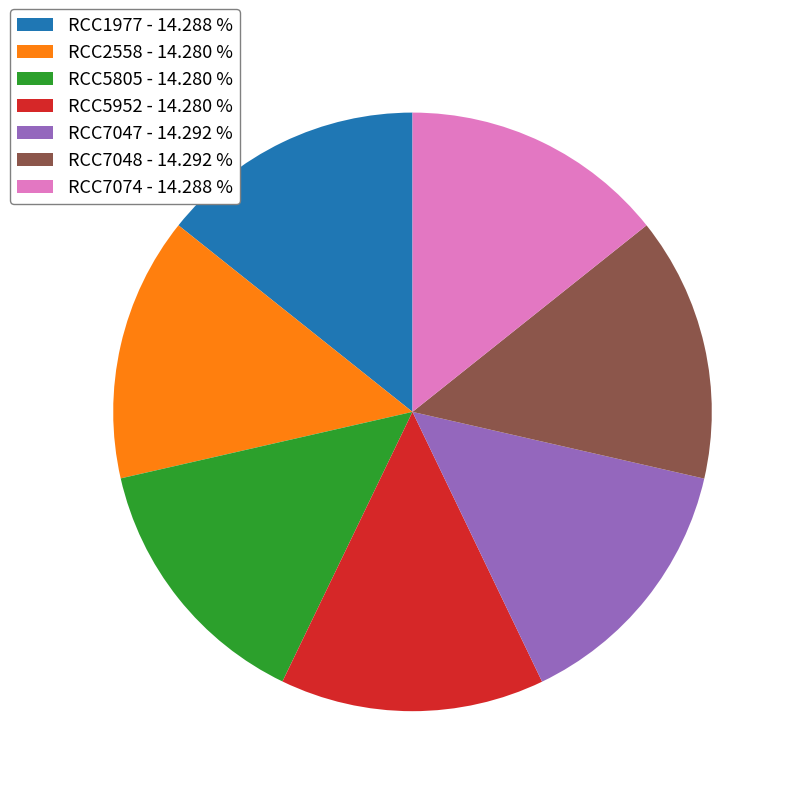

The RCC7048 slice represents 14% of the pie. True or false?

True